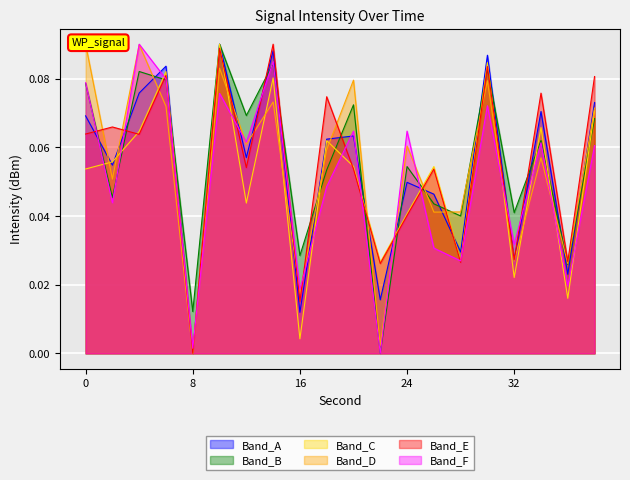

What is the approximate value at 2?

0.1